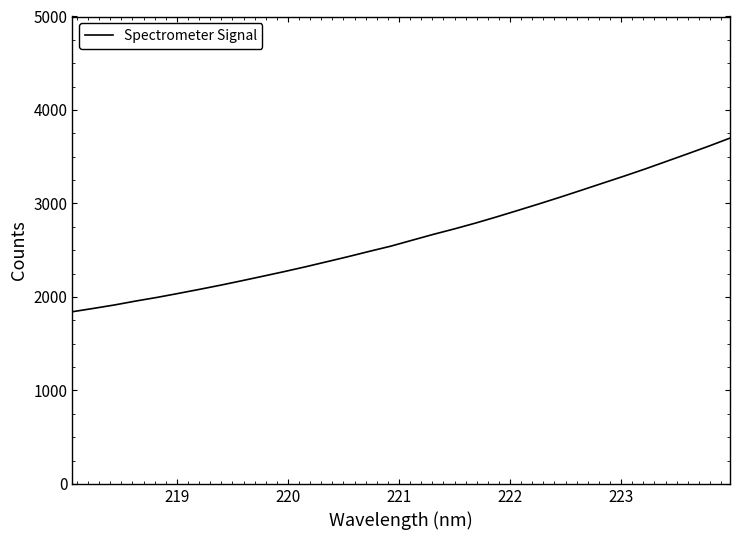

What is the greatest value displayed?

3699.3